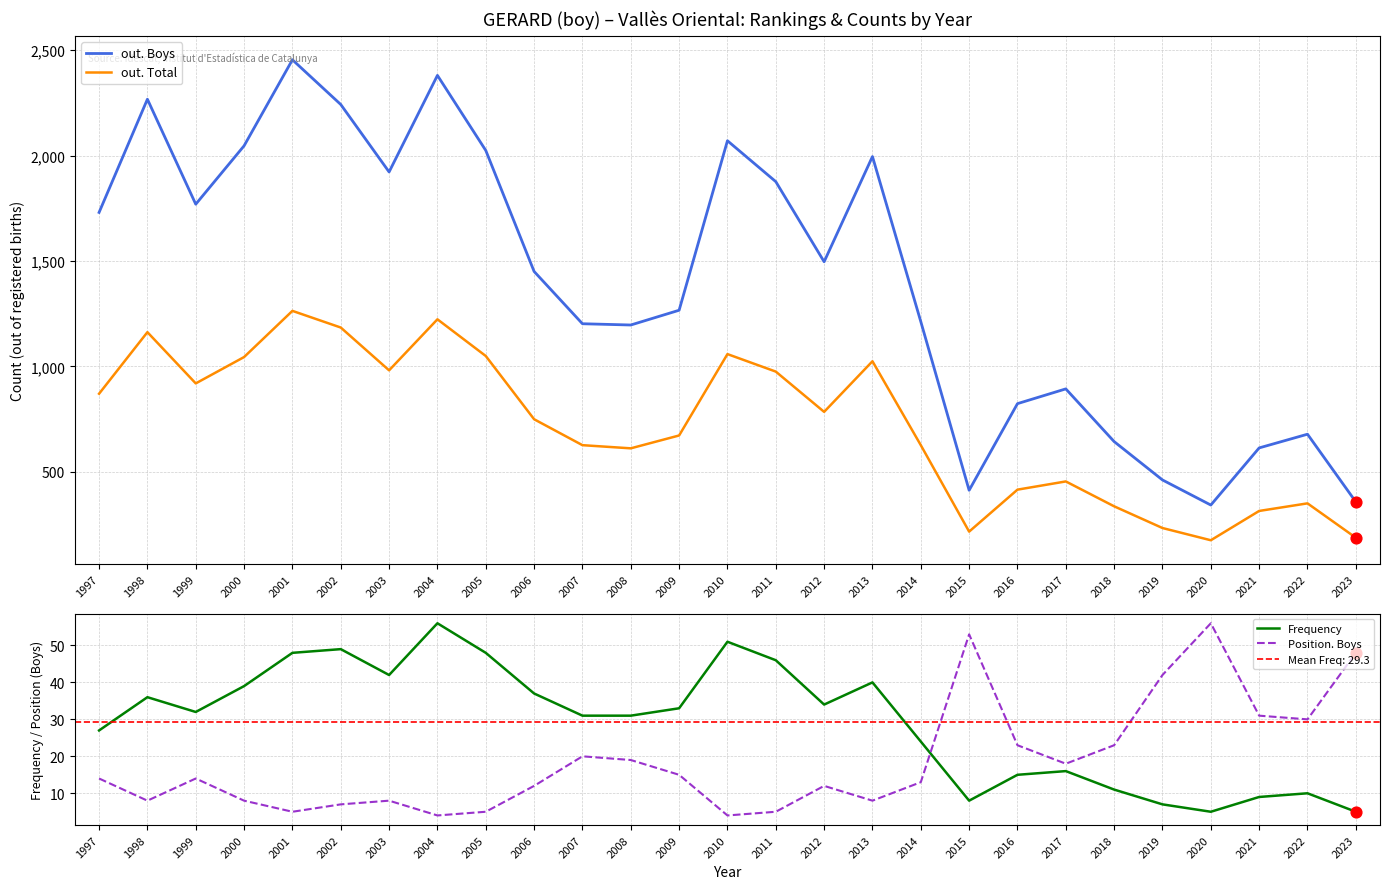

At how many categories does at least one series exceed 238?

27